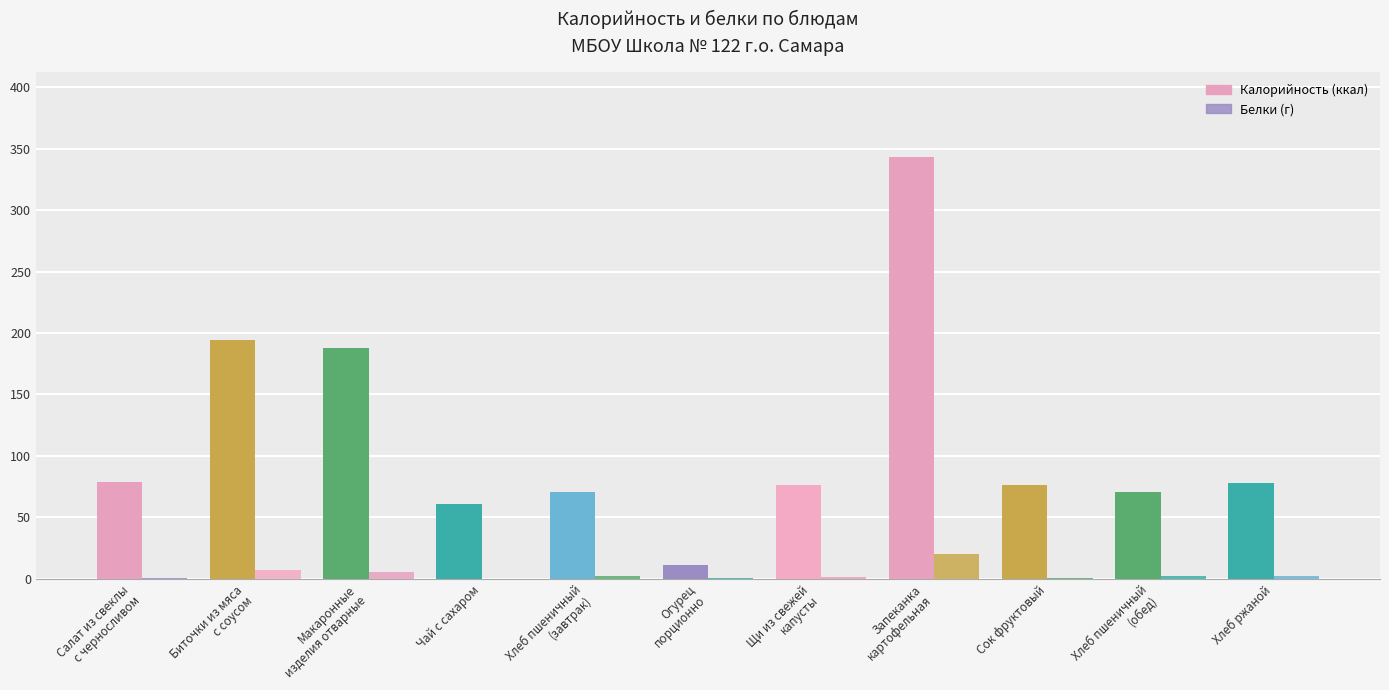

Which has a higher value, Биточки из мяса
с соусом or Огурец
порционно?

Биточки из мяса
с соусом